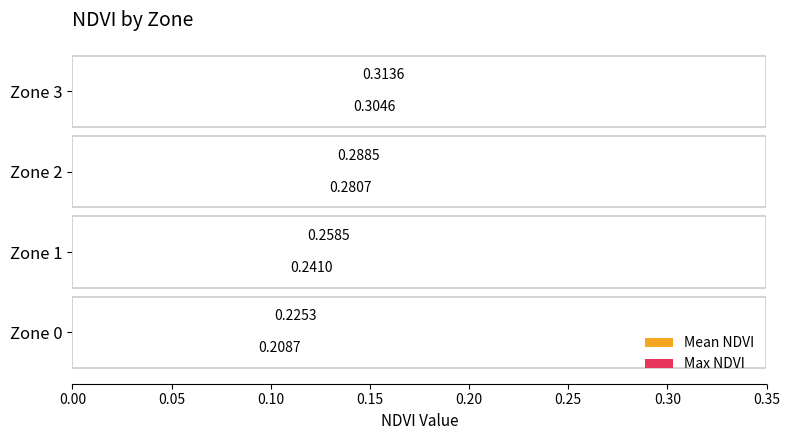

How many distinct data groups are displayed?

2